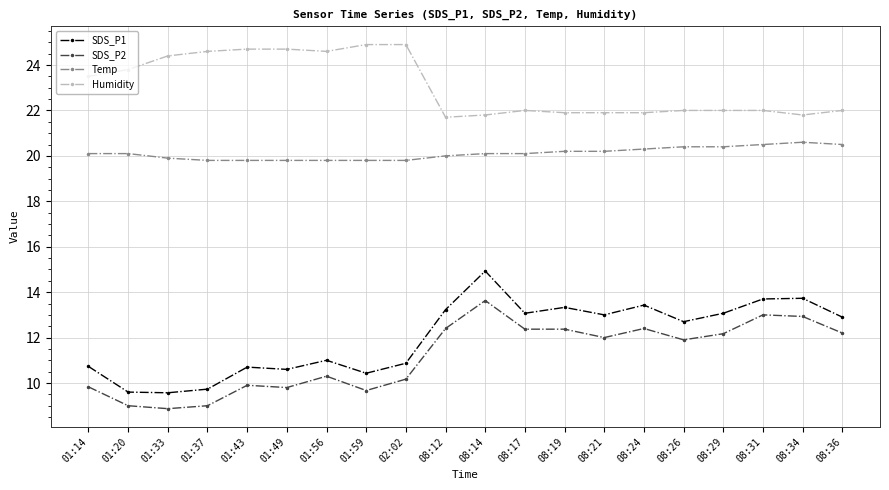

True or false: SDS_P2 and SDS_P1 cross at least once.

False